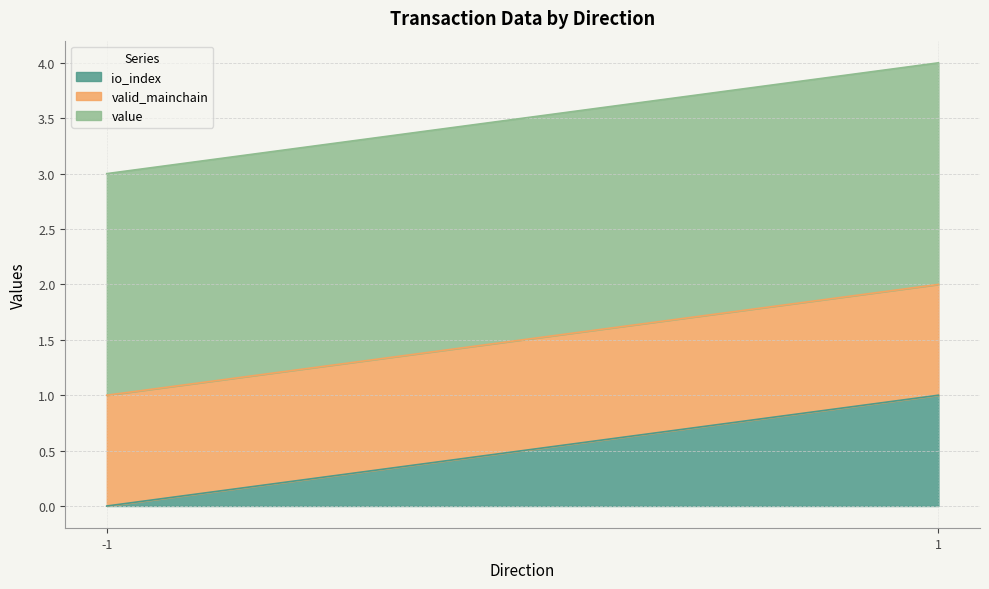

The io_index series shows 1.0 at 1. True or false?

True